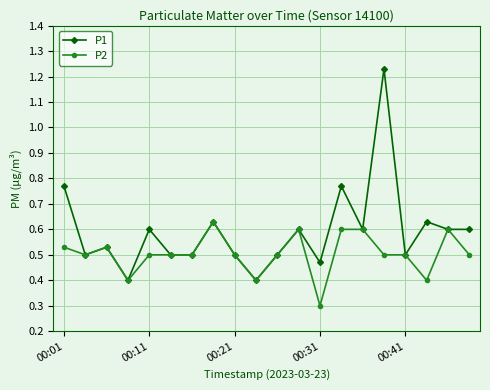

Rank the series by their maximum value, from lowest to highest.

P2, P1